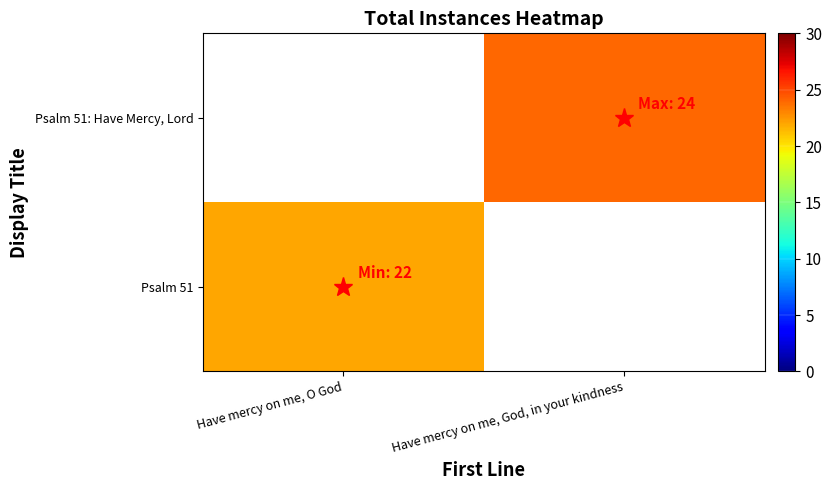

True or false: Psalm 51: Have Mercy, Lord has a value of 24.0 at Have mercy on me, God, in your kindness.

True